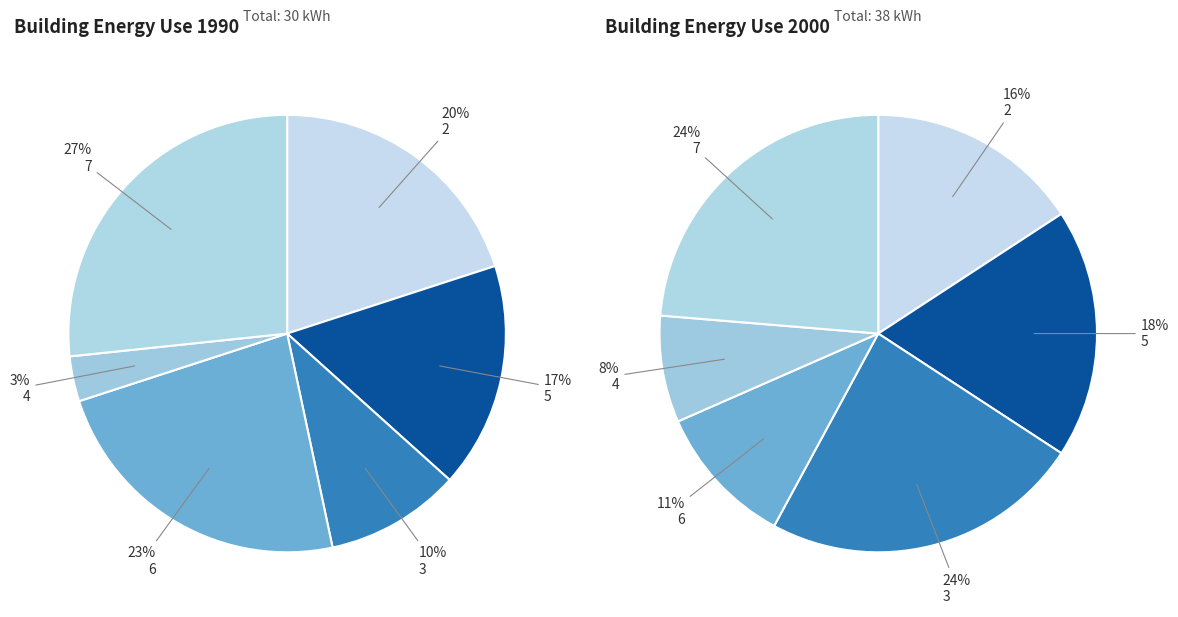

To the nearest percent, what is the average slice percentage?

17%